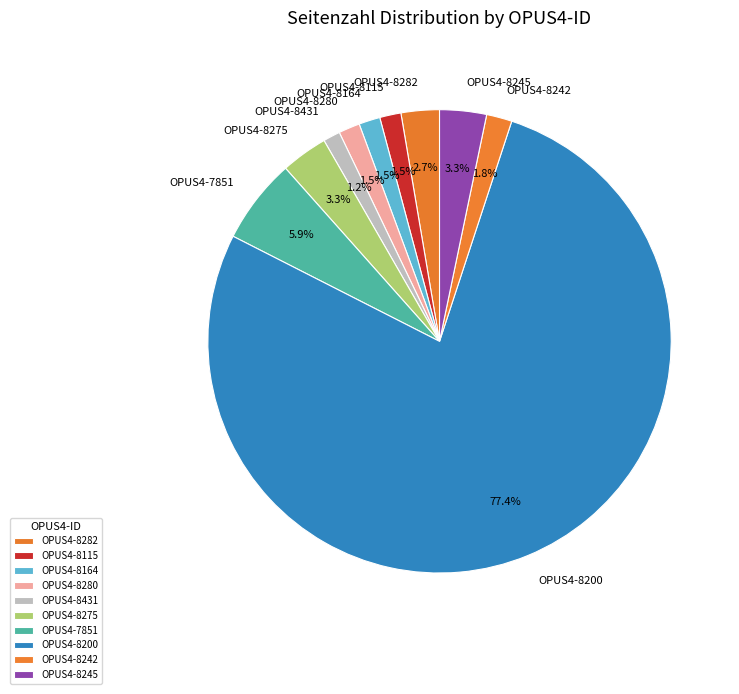

Which category has the biggest portion of the pie?

OPUS4-8200